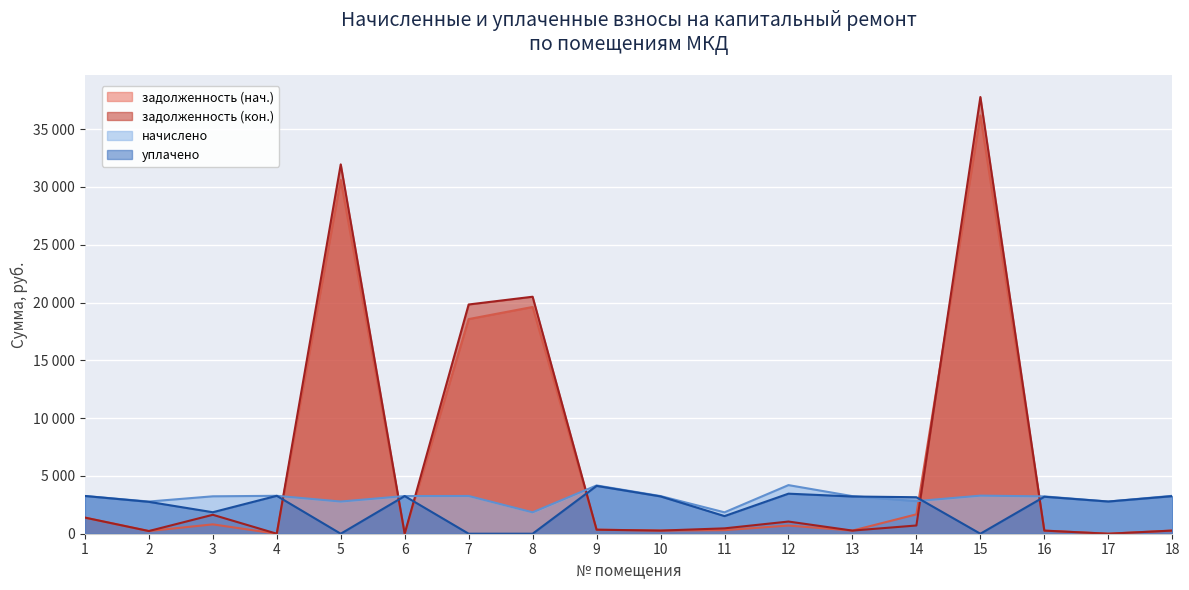

At which label does задолженность (кон.) first exceed 464?

1